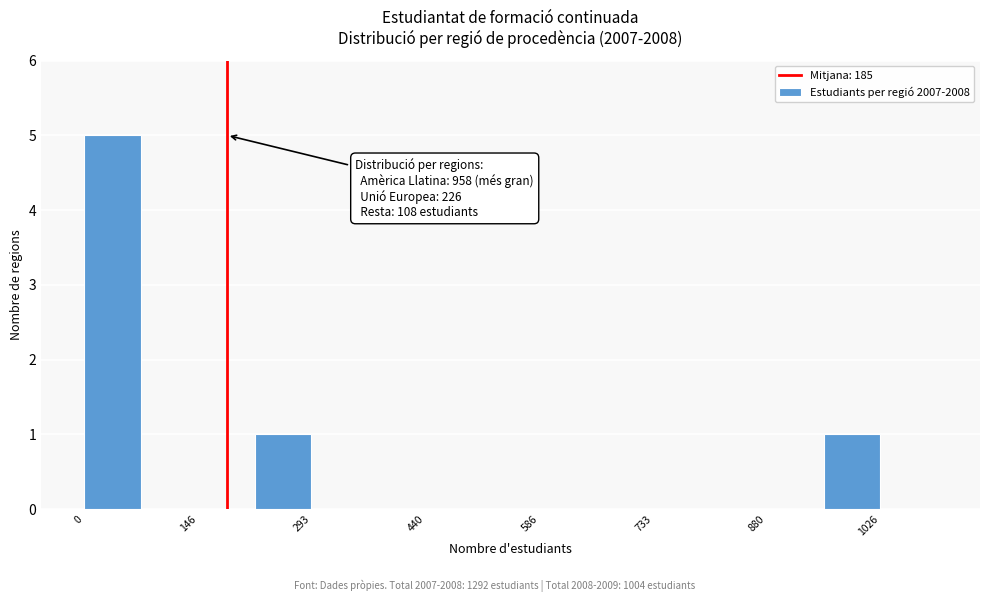

Read against the x-axis, roughly where is the centre of the tallest bar?

40